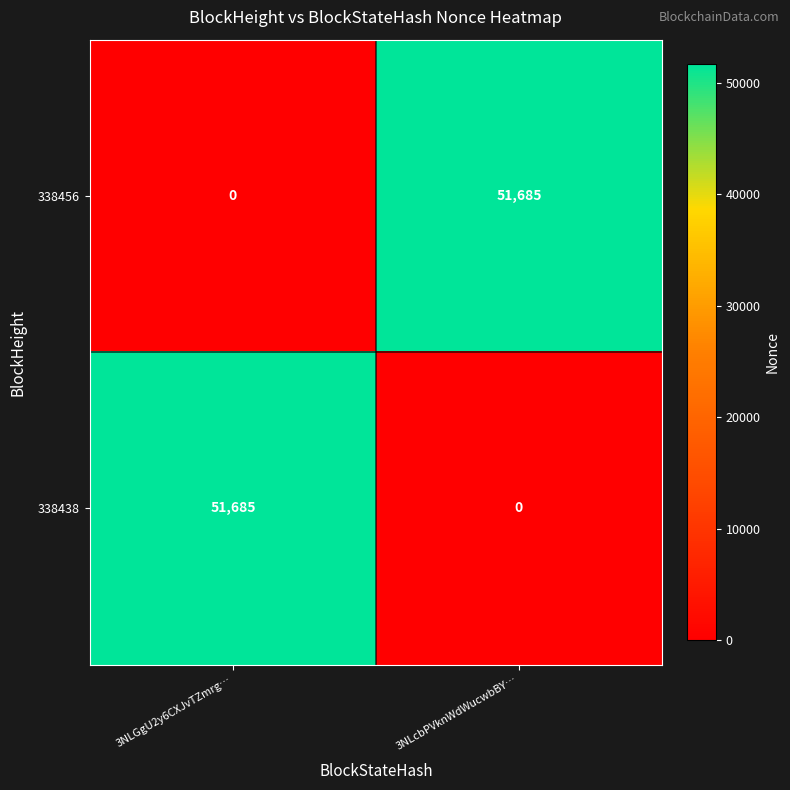

What is the difference between the maximum and minimum values in the 338456 series?

51685